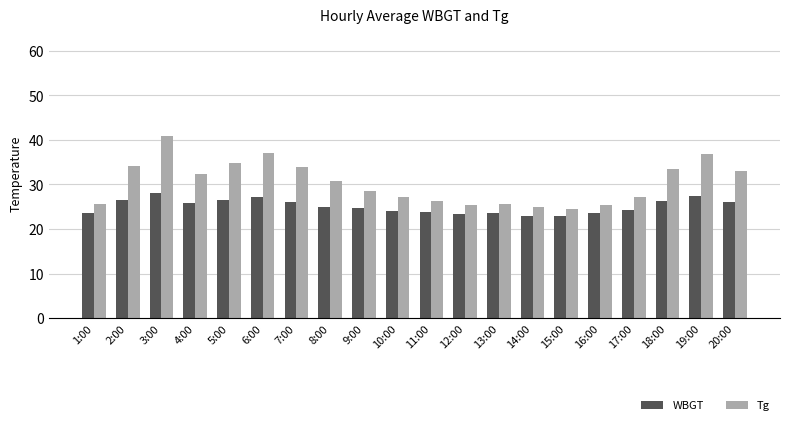

Count the number of categories in the chart.

20